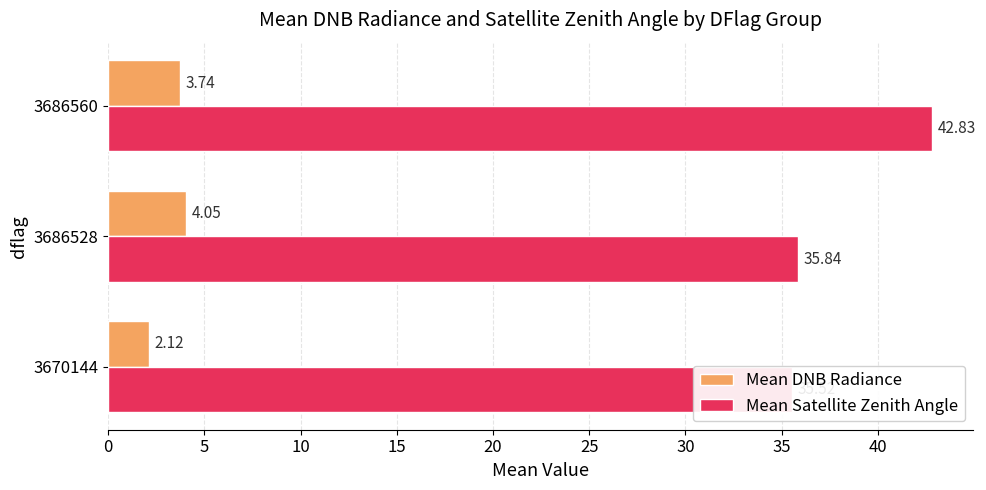

Count the number of categories in the chart.

3